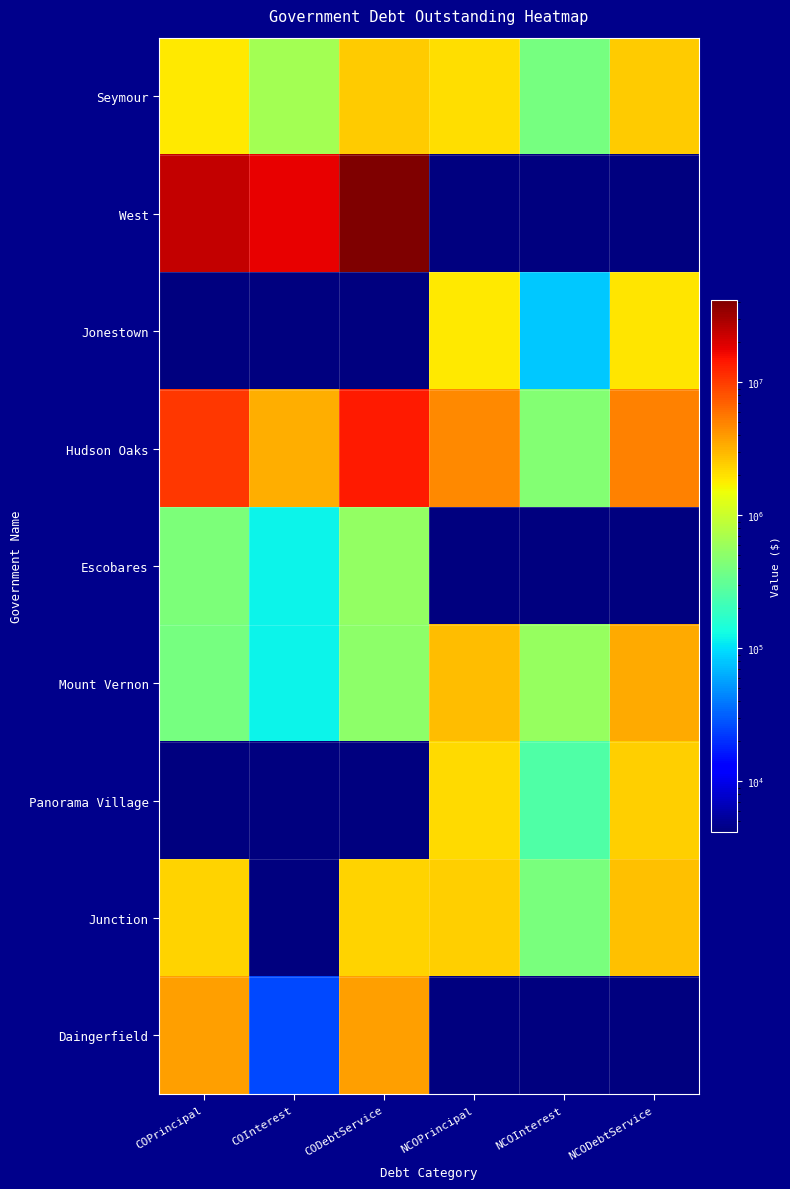

At which category is the sum across all series the highest?

CODebtService